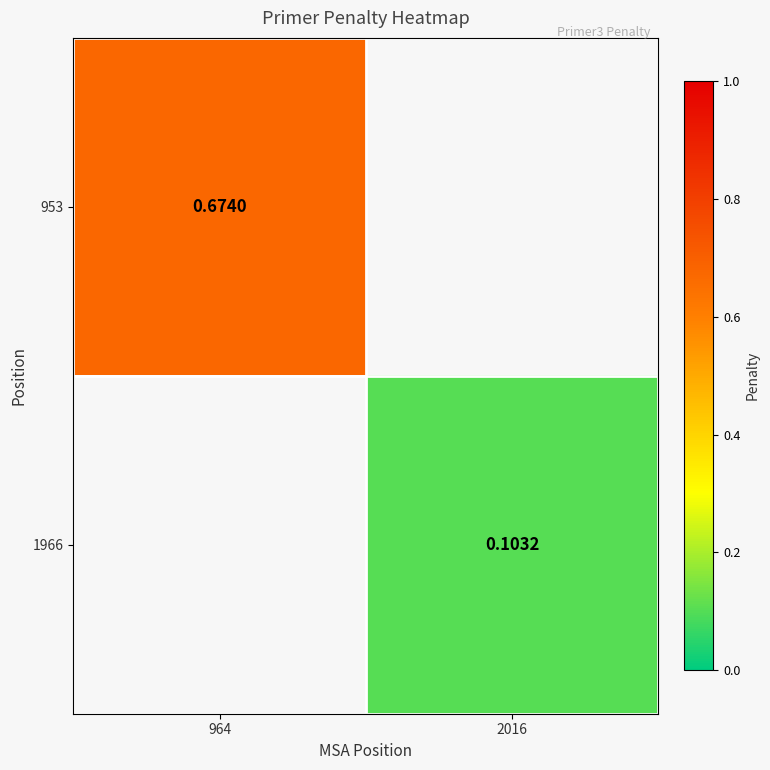

Is the value of 953 at 964 greater than the value of 1966 at 2016?

Yes